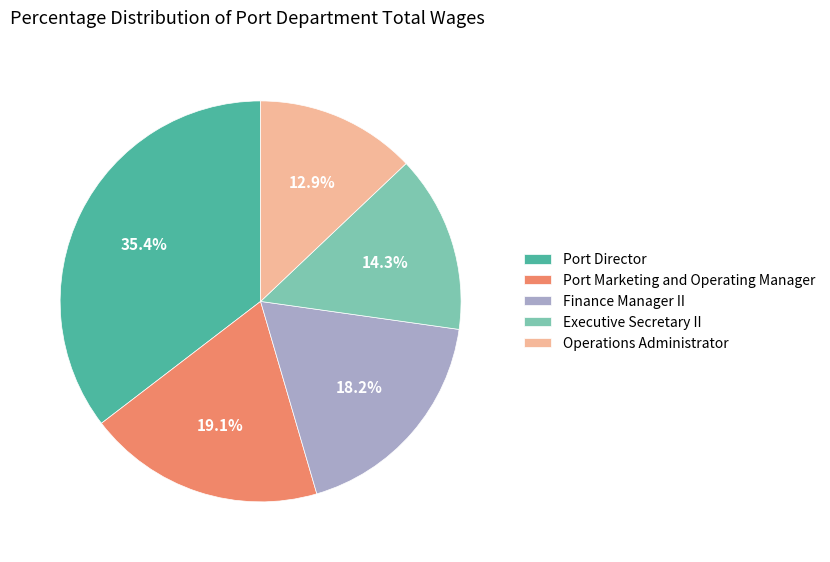

Is it true that Port Marketing and Operating Manager is 12% of the pie?

False